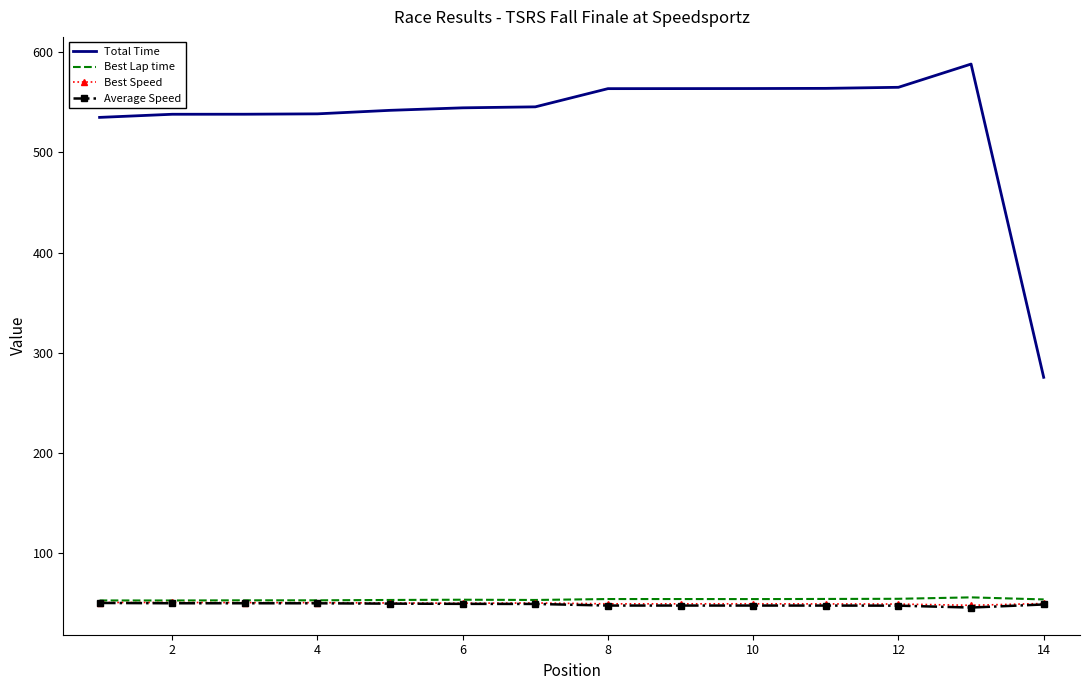

True or false: Best Lap time has more than 0 points higher than both neighbors.

True